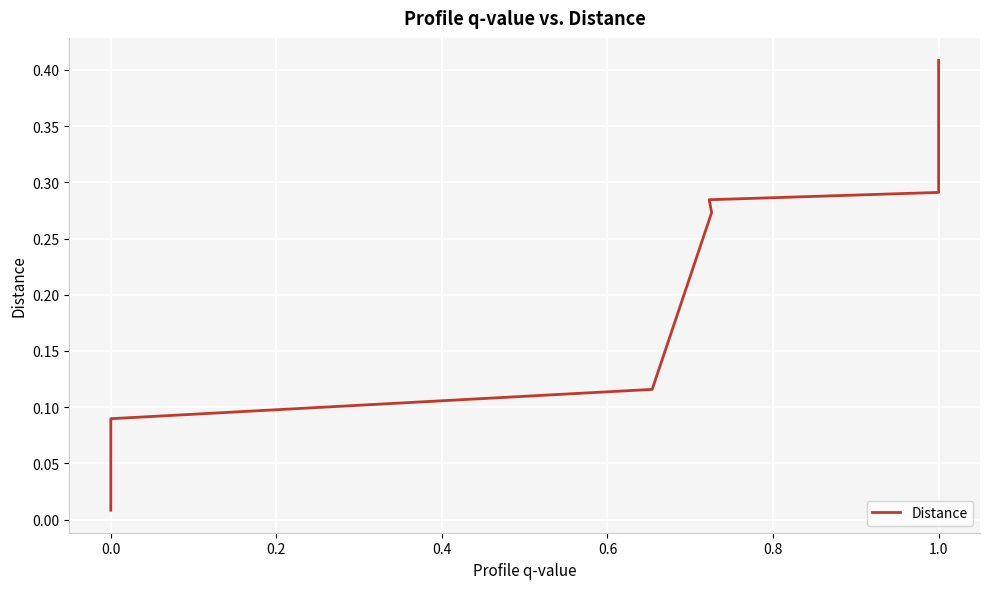

What is the average value?

0.3